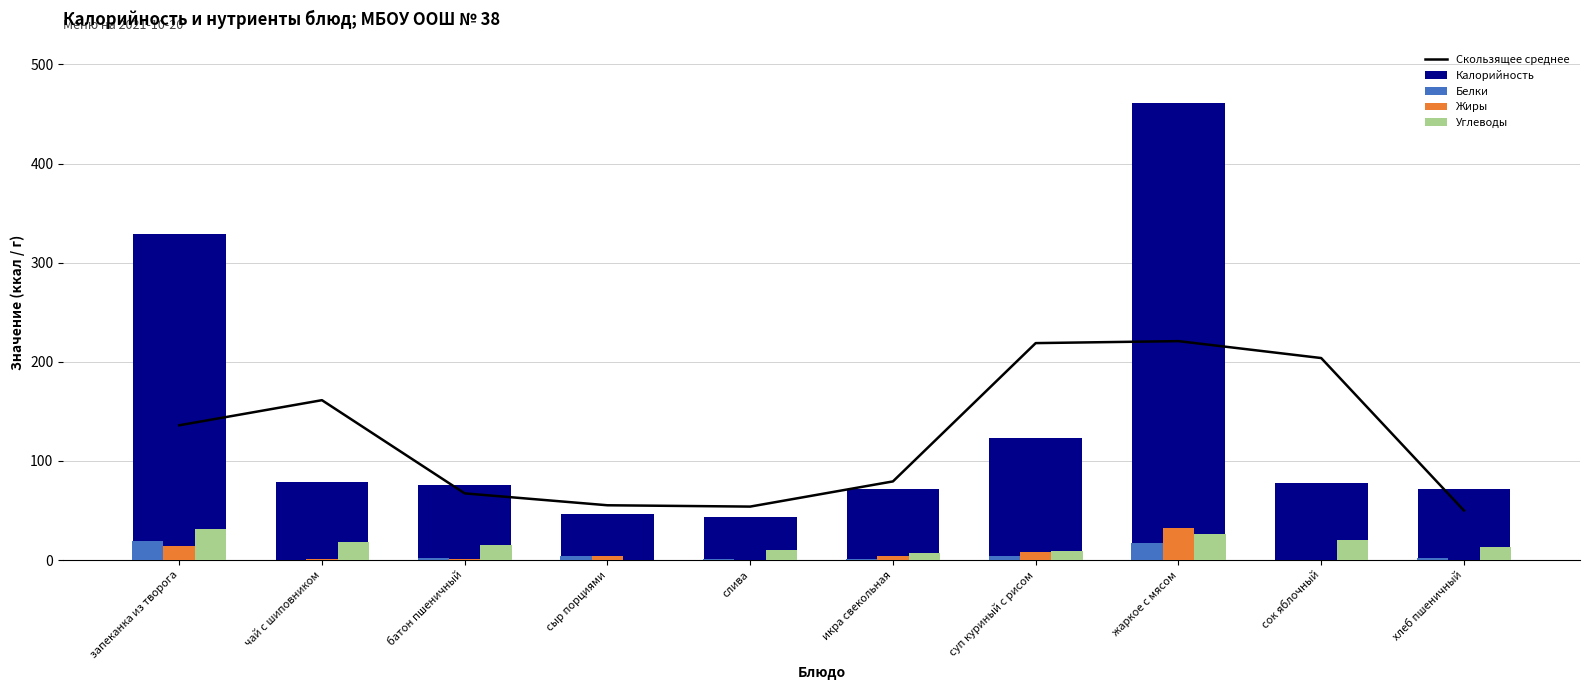

Rank the series at запеканка из творога from lowest to highest value.

Жиры, Белки, Углеводы, Скользящее среднее, Калорийность